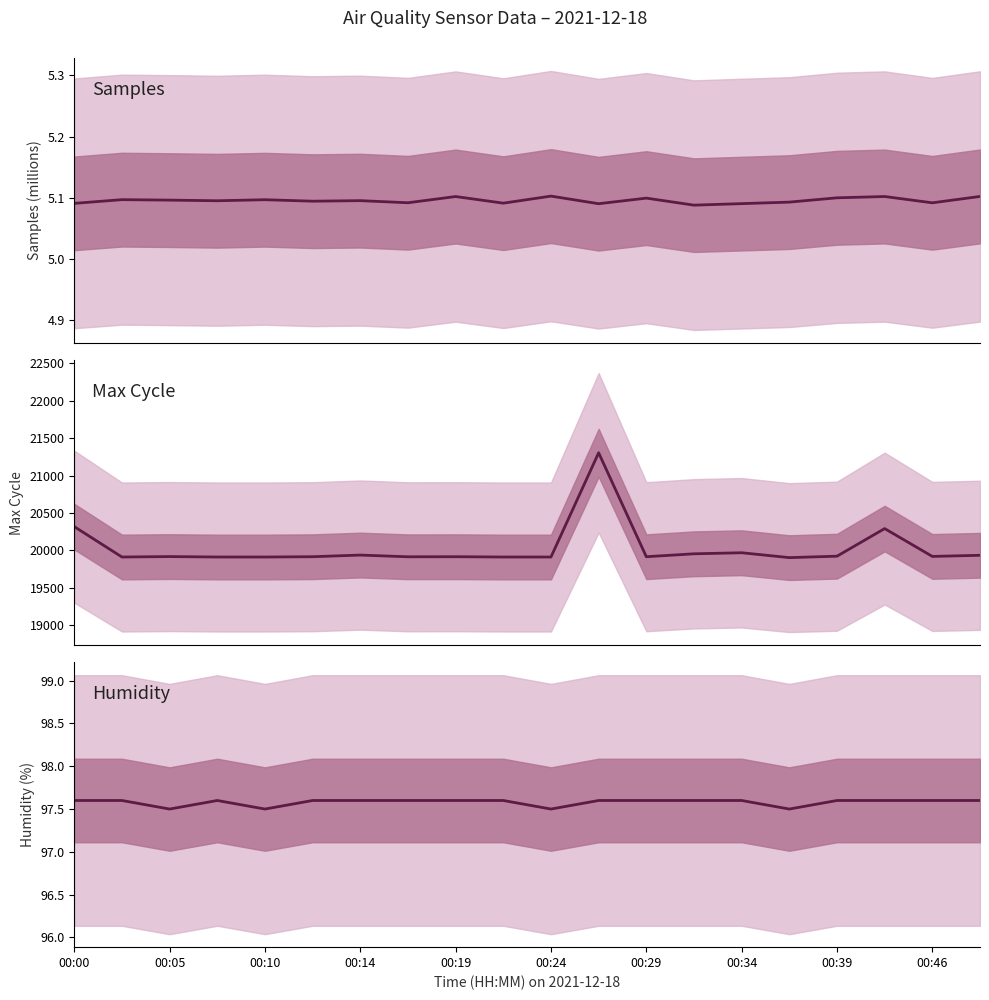

True or false: Samples has a value of 1.2 at 00:34.

False